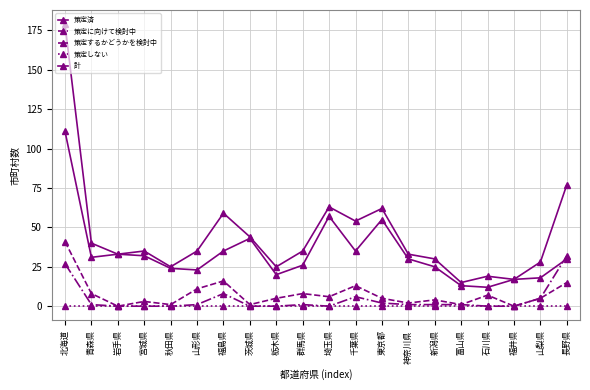

Reading right to left, extract all data points from this chart.

策定済: 30	18	17	12	13	25	30	55	35	57	26	20	43	35	23	24	32	33	31	111
策定に向けて検討中: 15	5	0	7	1	4	2	5	13	6	8	5	1	16	11	1	3	0	8	41
策定するかどうかを検討中: 32	5	0	0	1	1	1	2	6	0	1	0	0	8	1	0	0	0	1	27
策定しない: 0	0	0	0	0	0	0	0	0	0	0	0	0	0	0	0	0	0	0	0
計: 77	28	17	19	15	30	33	62	54	63	35	25	44	59	35	25	35	33	40	179